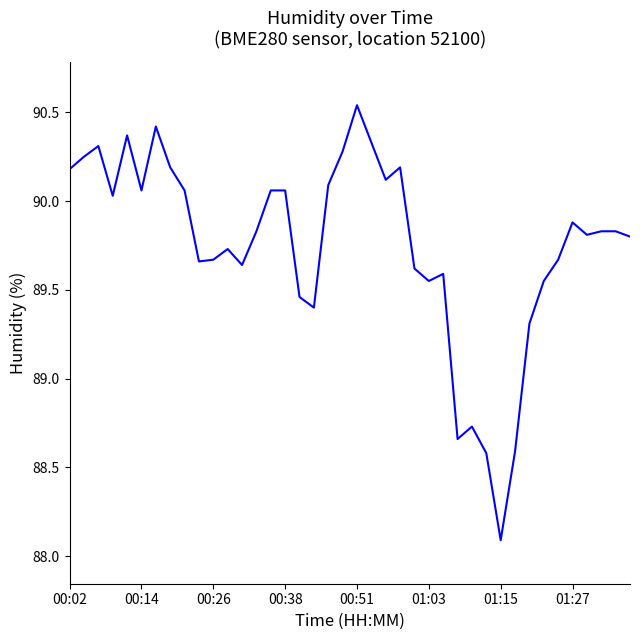

What is the minimum value shown in the chart?

88.1